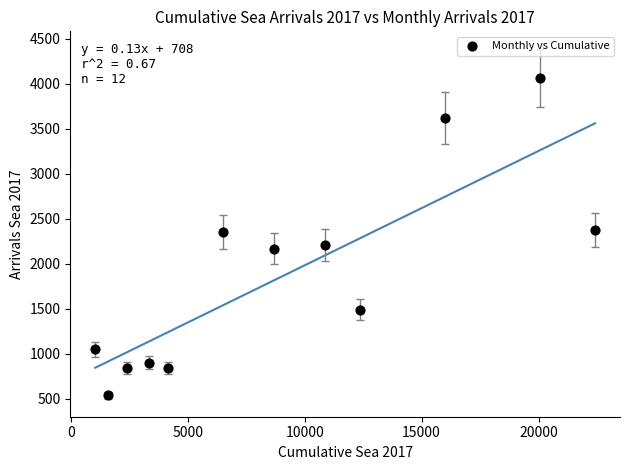

What is the range of X values (max minus min)?

21365